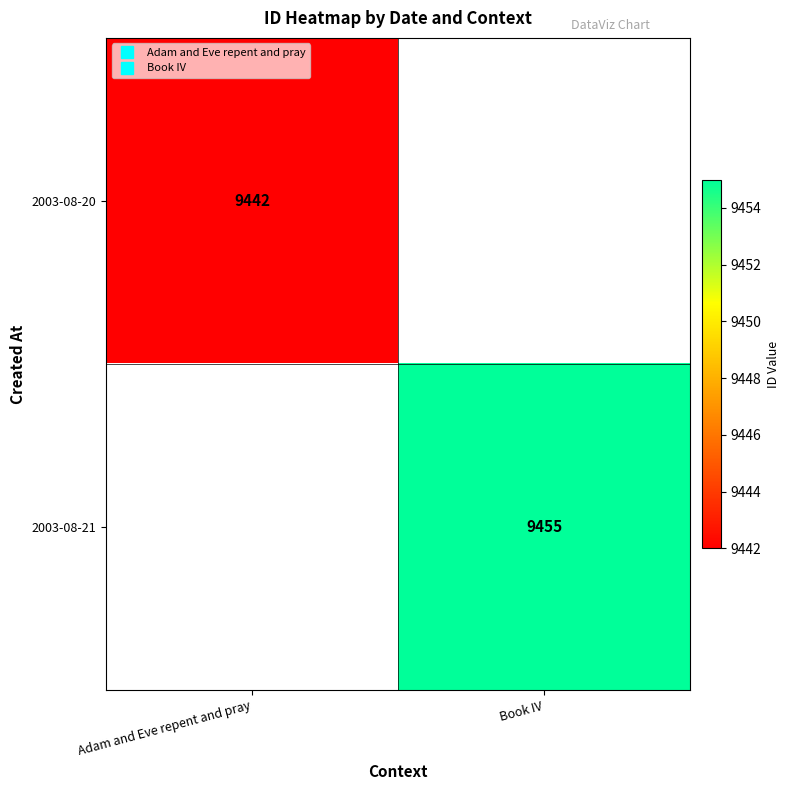

At Adam and Eve repent and pray, list the series in order from smallest to largest.

2003-08-21, 2003-08-20